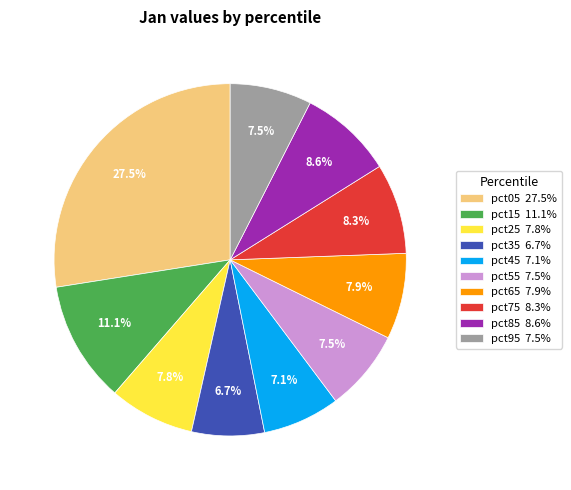

Count the number of slices in the pie.

10